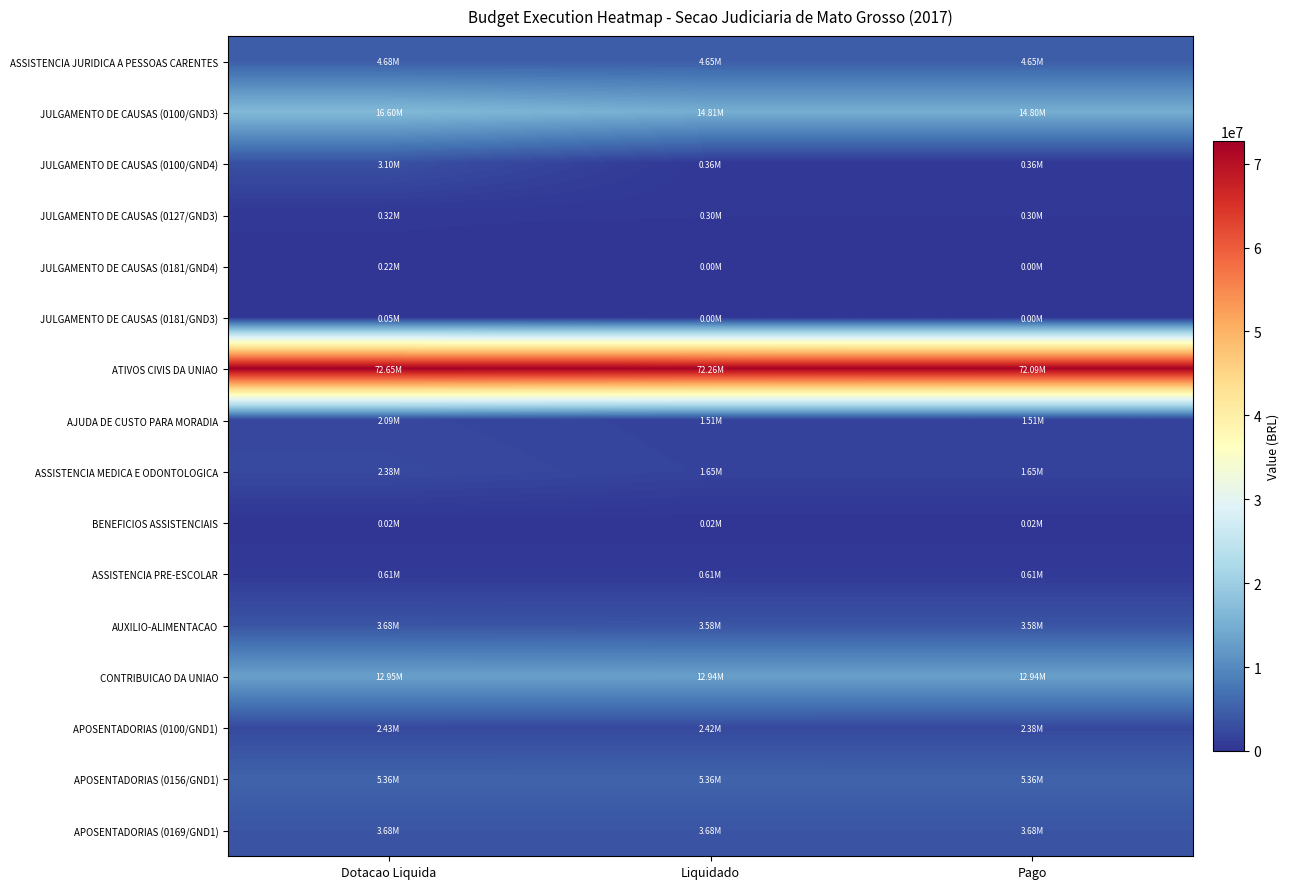

Reading left to right, extract all data points from this chart.

ASSISTENCIA JURIDICA A PESSOAS CARENTES: Dotacao Liquida=4680086.0	Liquidado=4645840.0	Pago=4645754.1
JULGAMENTO DE CAUSAS (0100/GND3): Dotacao Liquida=16596413.0	Liquidado=14807880.7	Pago=14801382.9
JULGAMENTO DE CAUSAS (0100/GND4): Dotacao Liquida=3095506.0	Liquidado=362655.9	Pago=362655.9
JULGAMENTO DE CAUSAS (0127/GND3): Dotacao Liquida=320997.0	Liquidado=299123.9	Pago=299123.9
JULGAMENTO DE CAUSAS (0181/GND4): Dotacao Liquida=220000.0	Liquidado=0.0	Pago=0.0
JULGAMENTO DE CAUSAS (0181/GND3): Dotacao Liquida=52399.0	Liquidado=0.0	Pago=0.0
ATIVOS CIVIS DA UNIAO: Dotacao Liquida=72648040.4	Liquidado=72260207.5	Pago=72087877.2
AJUDA DE CUSTO PARA MORADIA: Dotacao Liquida=2091585.0	Liquidado=1506019.4	Pago=1506019.4
ASSISTENCIA MEDICA E ODONTOLOGICA: Dotacao Liquida=2376180.0	Liquidado=1650101.3	Pago=1650101.3
BENEFICIOS ASSISTENCIAIS: Dotacao Liquida=23054.0	Liquidado=23054.0	Pago=23054.0
ASSISTENCIA PRE-ESCOLAR: Dotacao Liquida=609772.0	Liquidado=609528.0	Pago=609528.0
AUXILIO-ALIMENTACAO: Dotacao Liquida=3680976.0	Liquidado=3583814.8	Pago=3583814.8
CONTRIBUICAO DA UNIAO: Dotacao Liquida=12945966.5	Liquidado=12937630.8	Pago=12937630.8
APOSENTADORIAS (0100/GND1): Dotacao Liquida=2428144.3	Liquidado=2418886.6	Pago=2377861.1
APOSENTADORIAS (0156/GND1): Dotacao Liquida=5360383.2	Liquidado=5360383.2	Pago=5360383.2
APOSENTADORIAS (0169/GND1): Dotacao Liquida=3677103.7	Liquidado=3677103.7	Pago=3677103.7